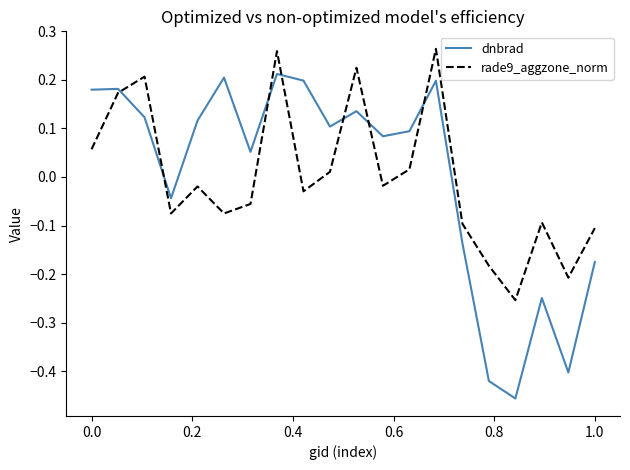

Which series has the largest range (max minus min)?

dnbrad